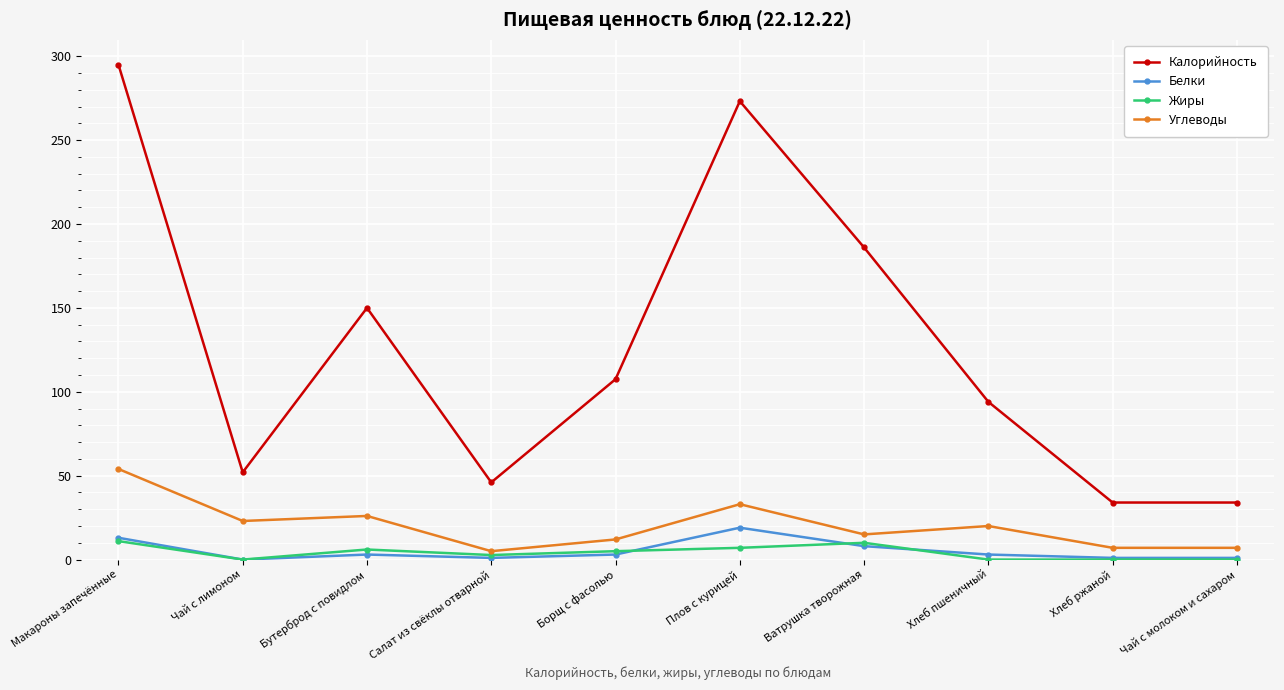

True or false: Углеводы and Белки cross at least once.

False